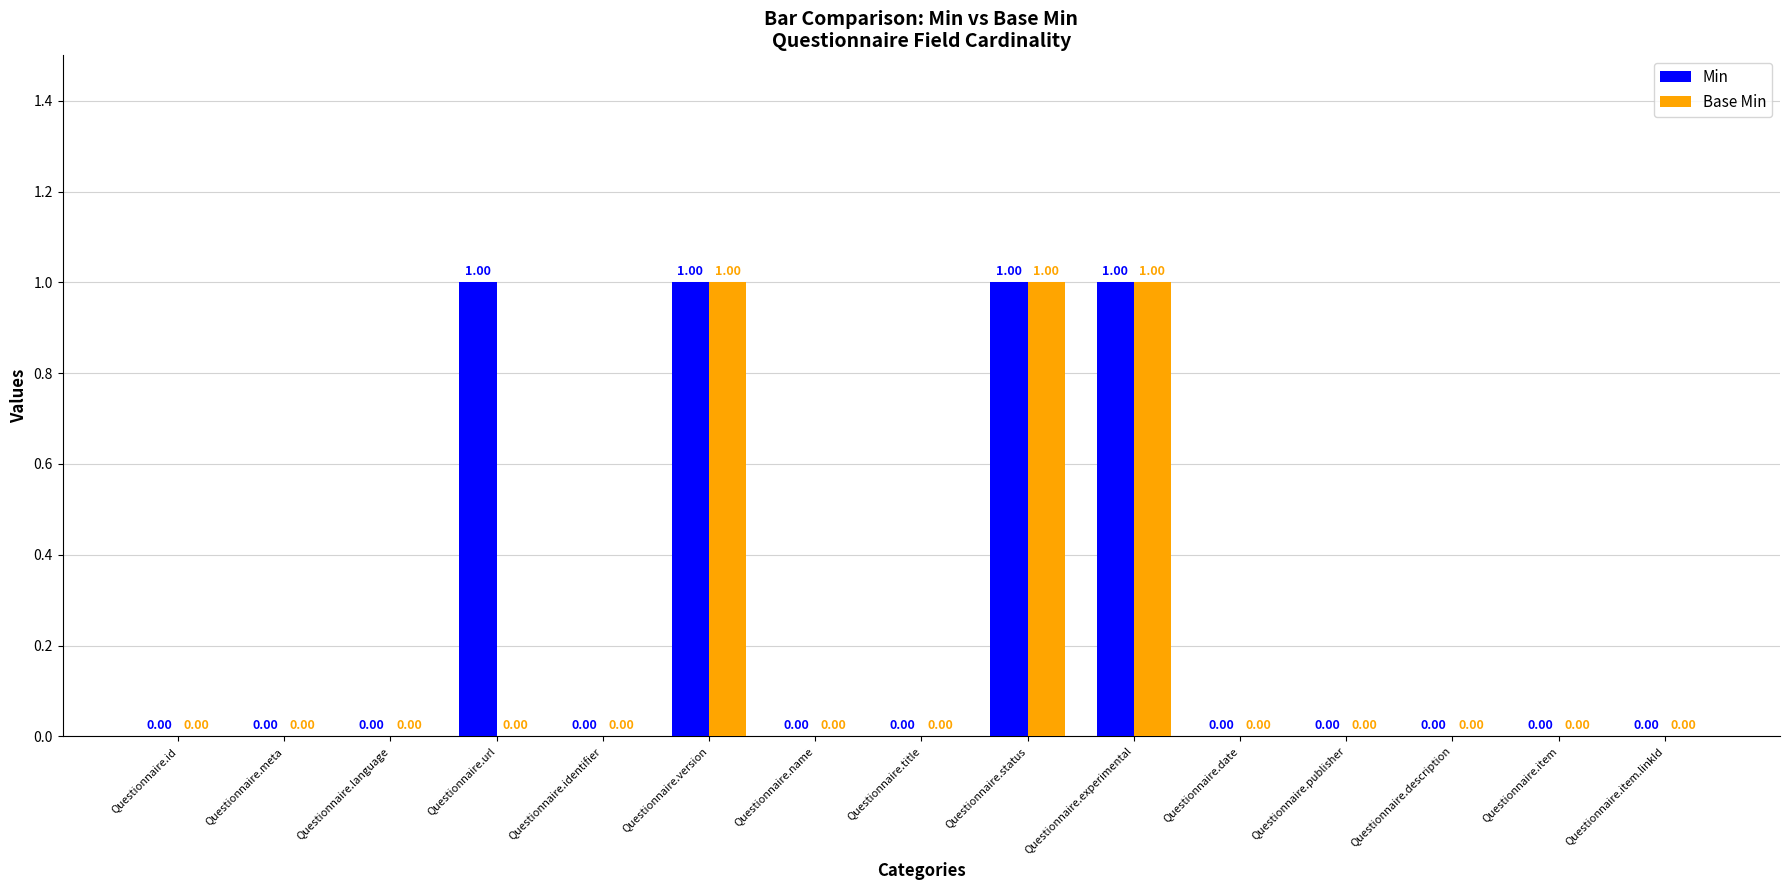

What is the sum of all Base Min values?

3